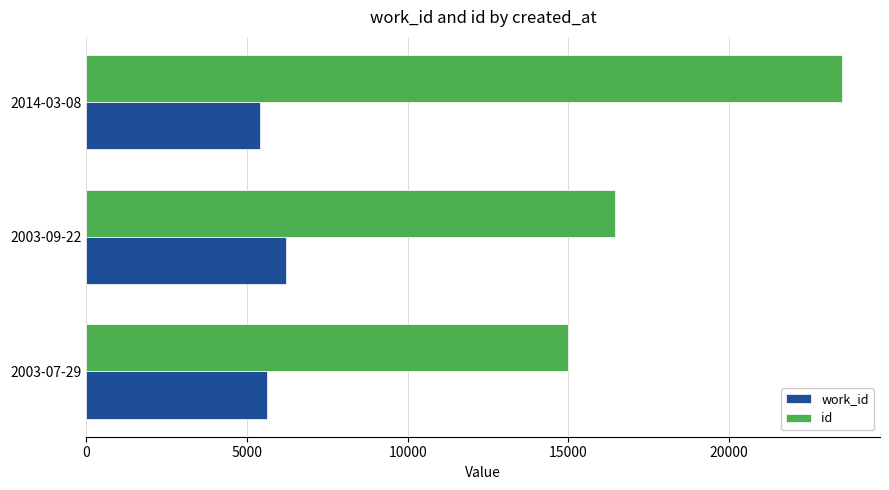

What is the smallest value displayed?

5404